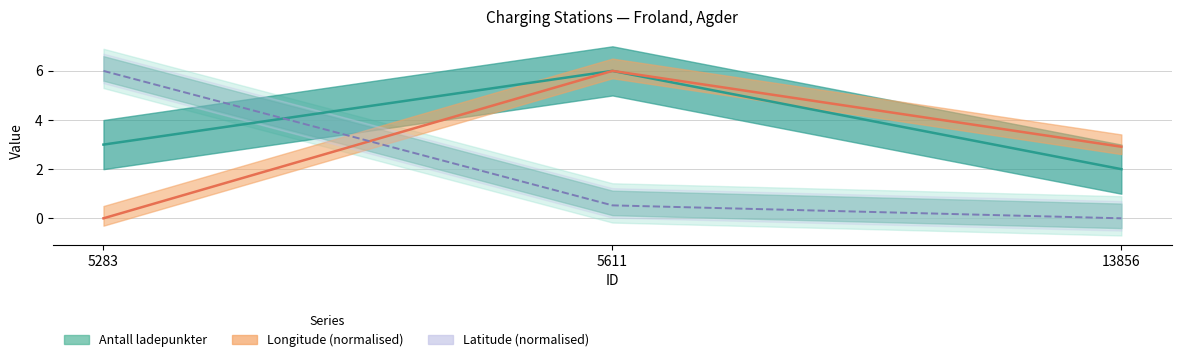

Rank the series by their average value, from lowest to highest.

Latitude, Longitude, Antall ladepunkter